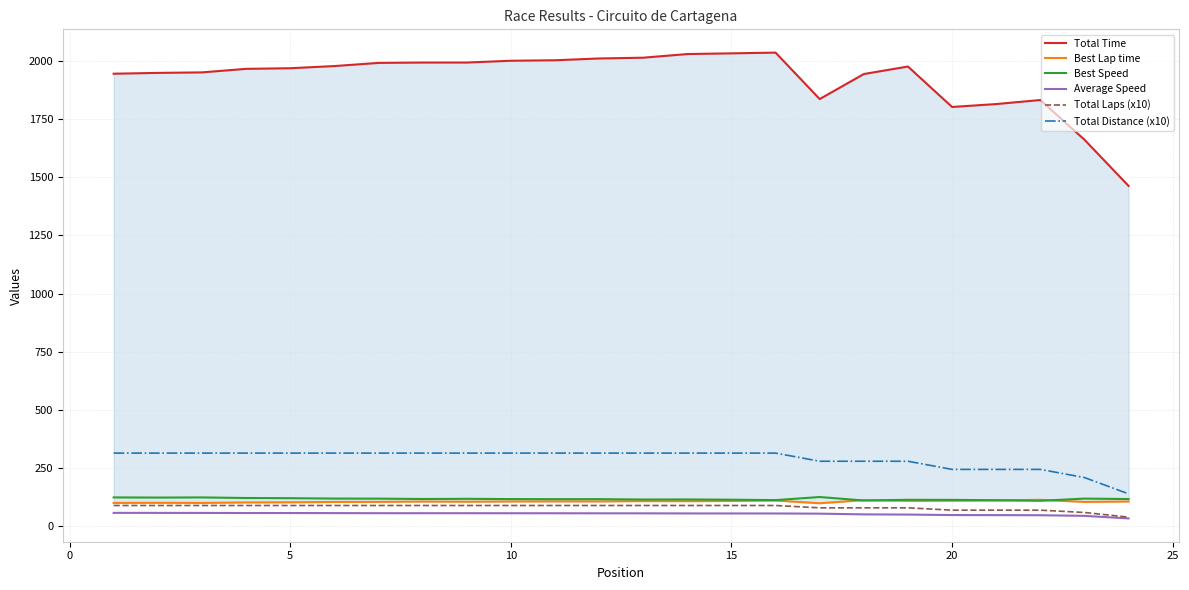

What is the minimum value for Total Distance (x10)?

140.0